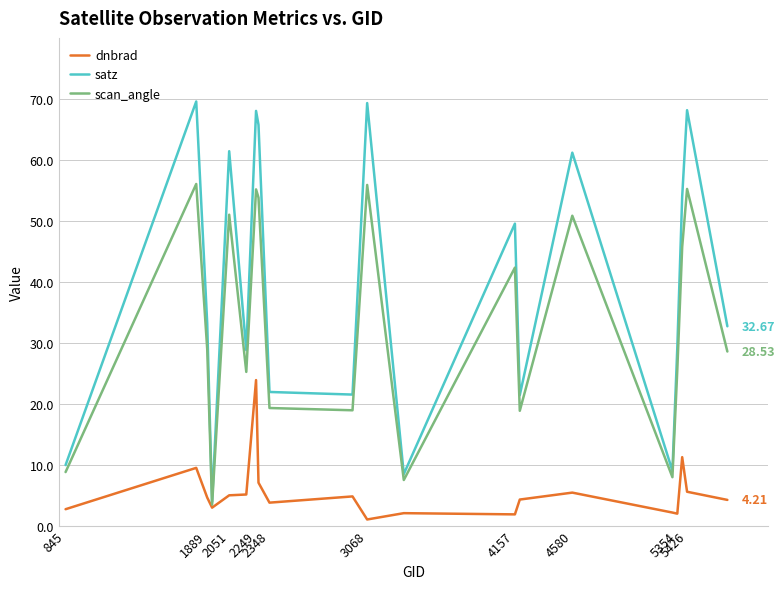

List the series in order of their peak value, highest first.

satz, scan_angle, dnbrad